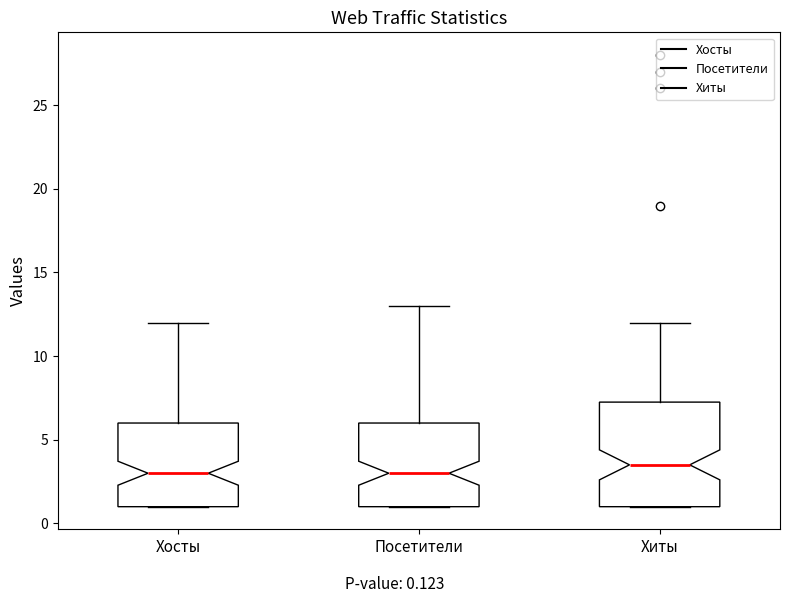

Where is the upper edge of the box for Хиты on the y-axis? The values are not printed on the chart, so give them approximately, as read against the axis.

7.5